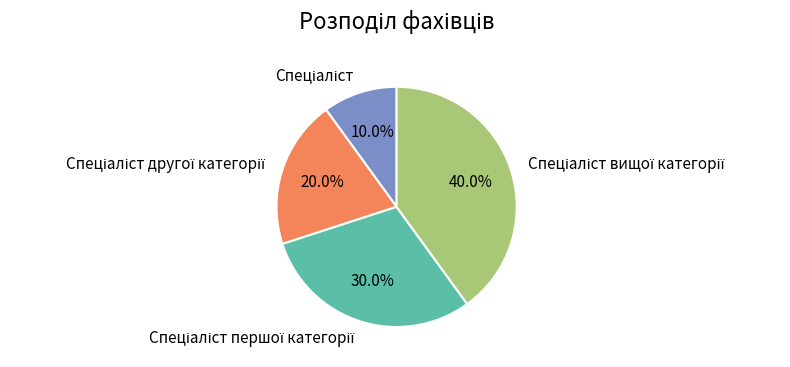

Is there any slice that represents more than half of the pie?

No